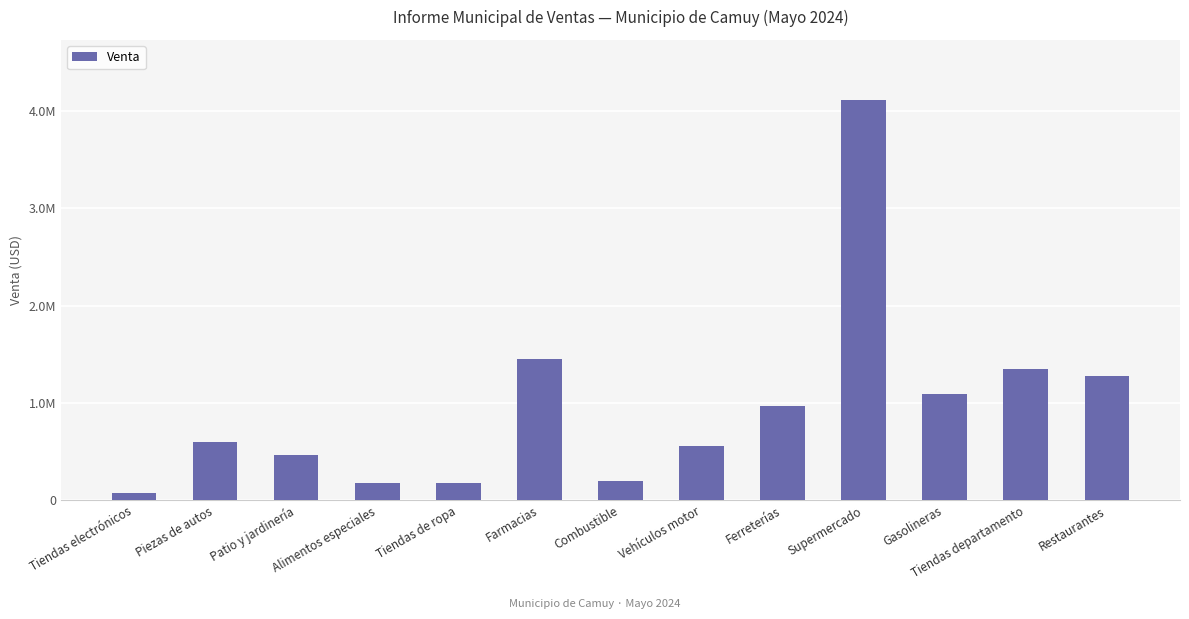

Reading left to right, what are all the values shown in this chart?

Tiendas electrónicos=70471.4	Piezas de autos=597463.1	Patio y jardinería=466599.9	Alimentos especiales=182482.2	Tiendas de ropa=180554.8	Farmacias=1456634.7	Combustible=199425.5	Vehículos motor=561318.1	Ferreterías=965543.2	Supermercado=4114575.4	Gasolineras=1093491.7	Tiendas departamento=1346284.4	Restaurantes=1277151.0